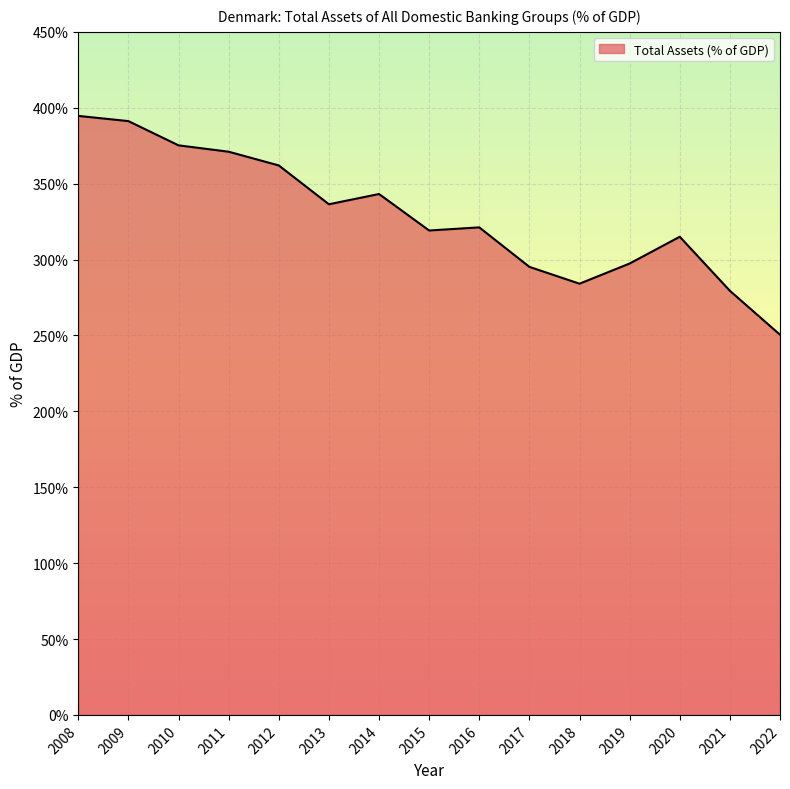

What is the change in value from 2010 to 2015?

-56.1